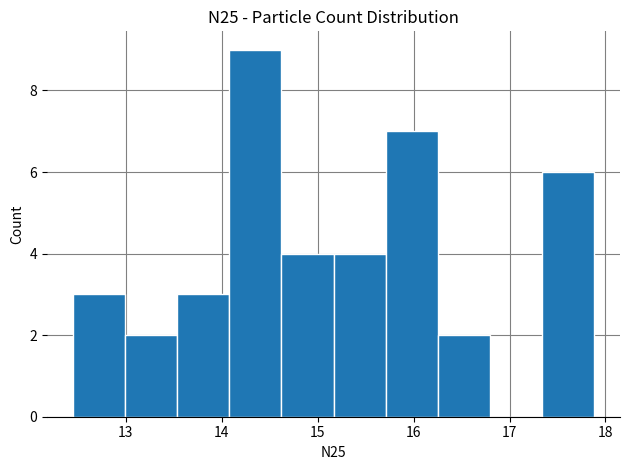

How tall is the bar that spans 12.5 to 13.0 on the x-axis? Neither the bar edges nor the heights are printed on the chart, so give them approximately, as read against the axes.

3